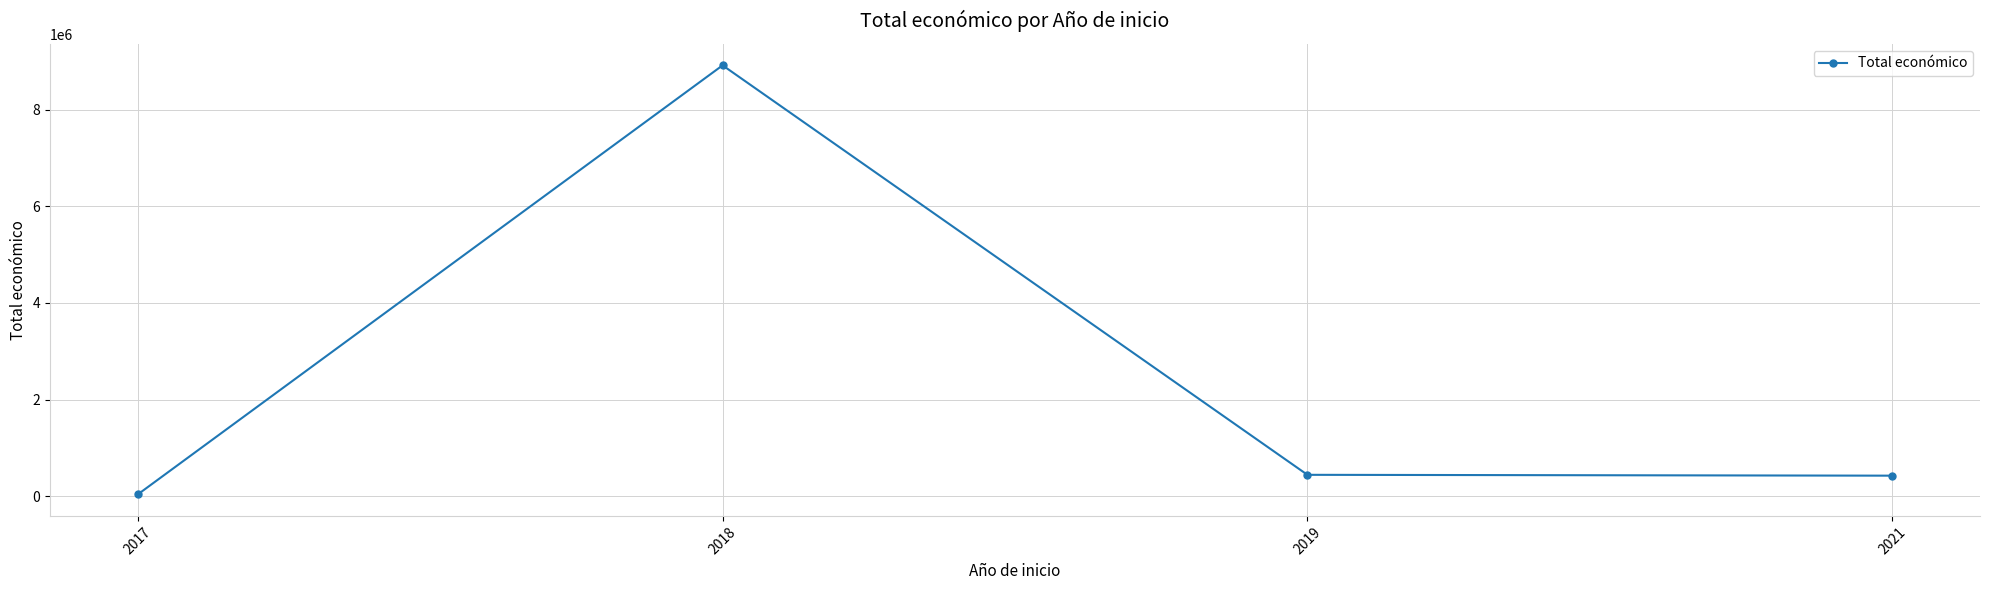

Is it true that the value at 2018 is 8913298?

True